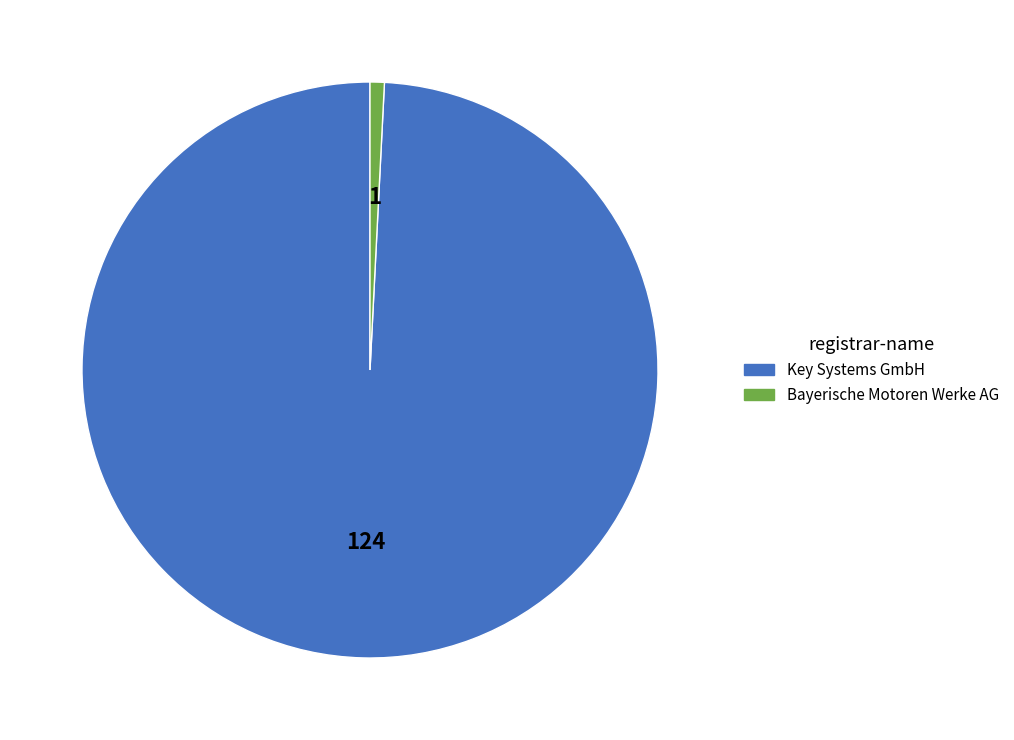

Rank the categories by value from lowest to highest.

Bayerische Motoren Werke AG, Key Systems GmbH